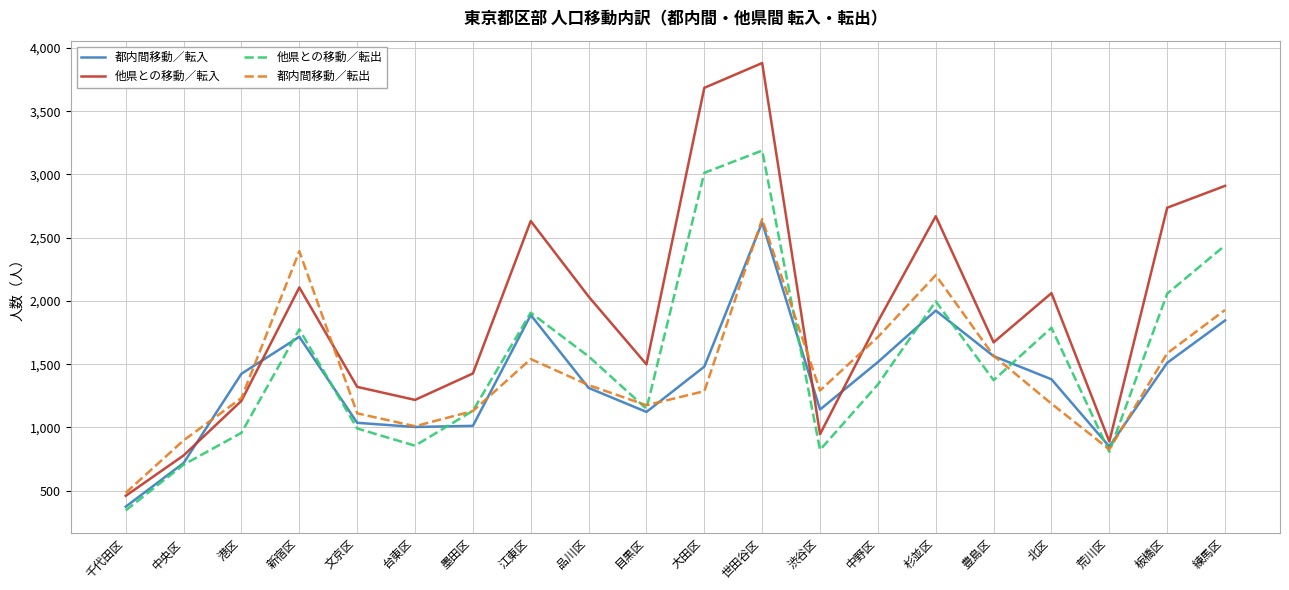

At 北区, list the series in order from largest to smallest.

他県との移動／転入, 他県との移動／転出, 都内間移動／転入, 都内間移動／転出